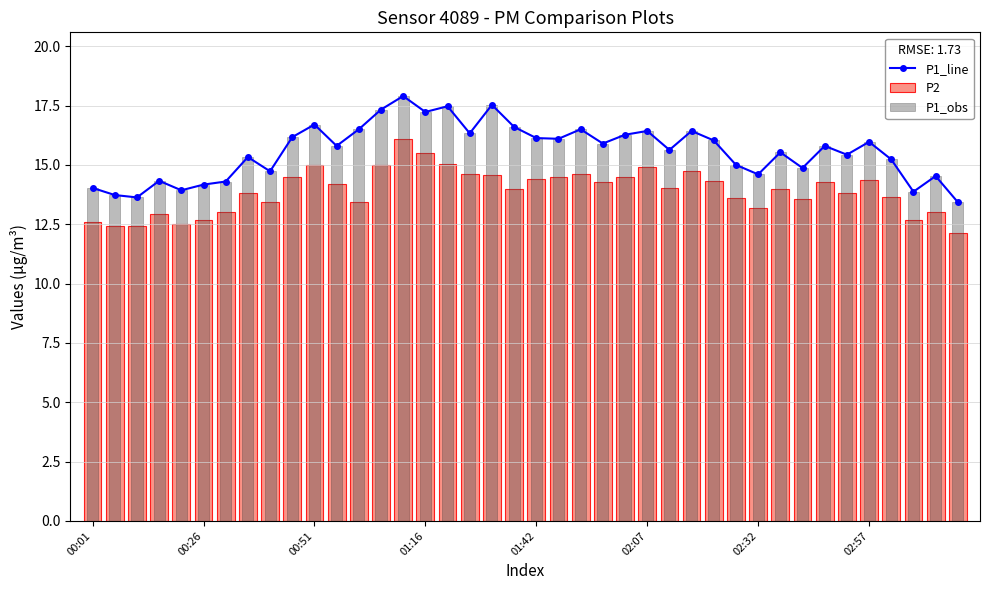

What is the lowest value of the P2 series?

12.1